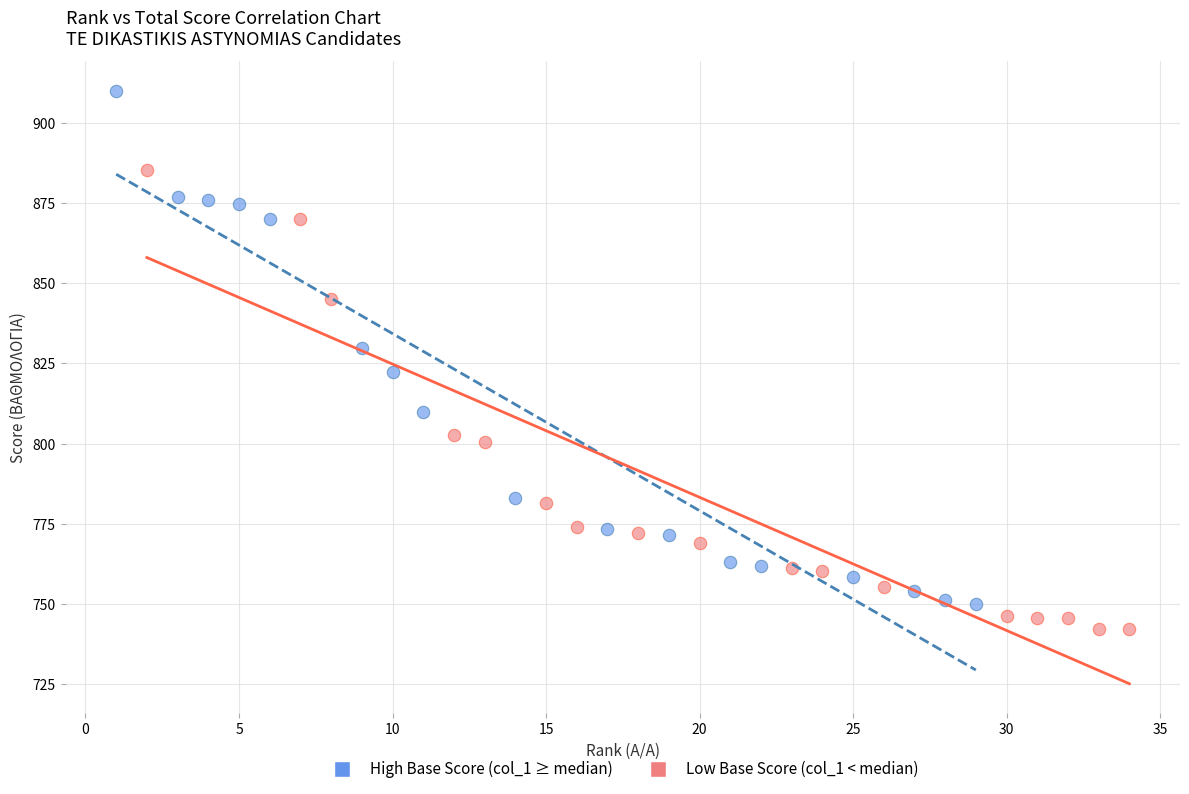

Which series reaches the minimum Y coordinate?

Low Base Score (col_1 < median)